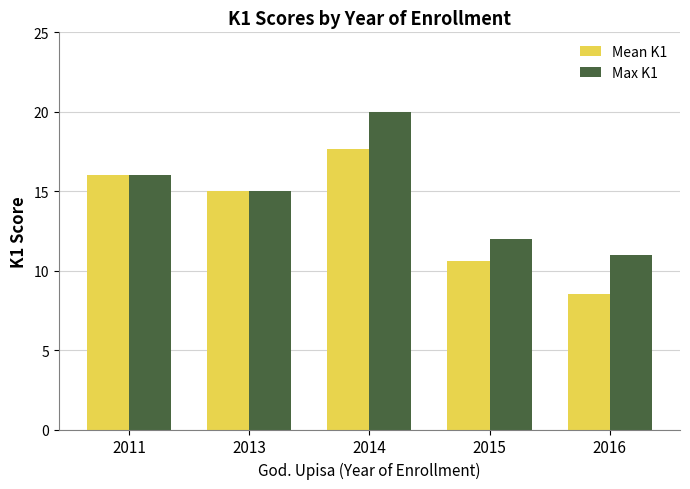

How many bars are there in total?

10